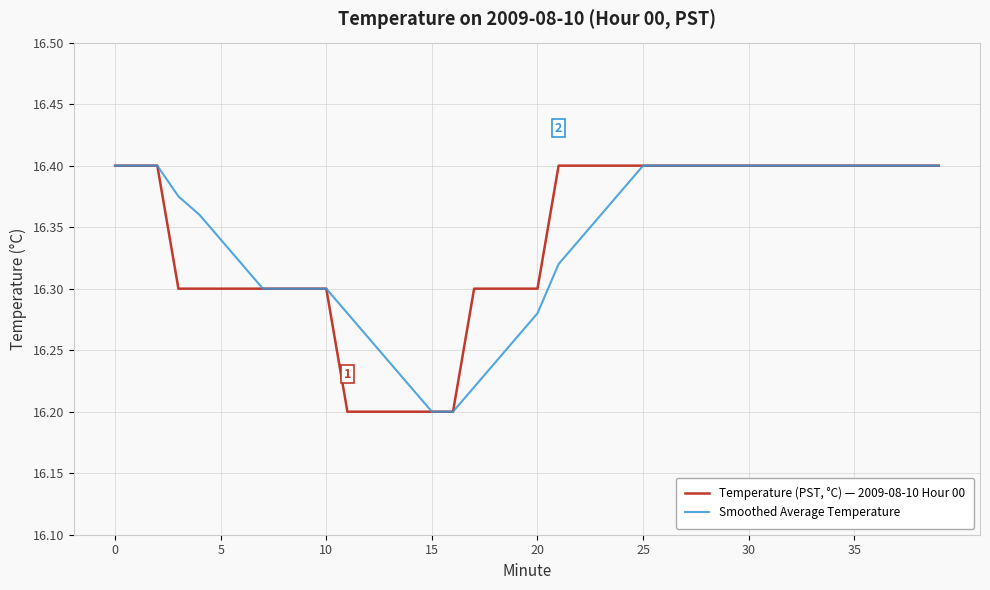

Rank the series by their average value, from highest to lowest.

Temperature (PST, °C) — 2009-08-10 Hour 00, Smoothed Average Temperature